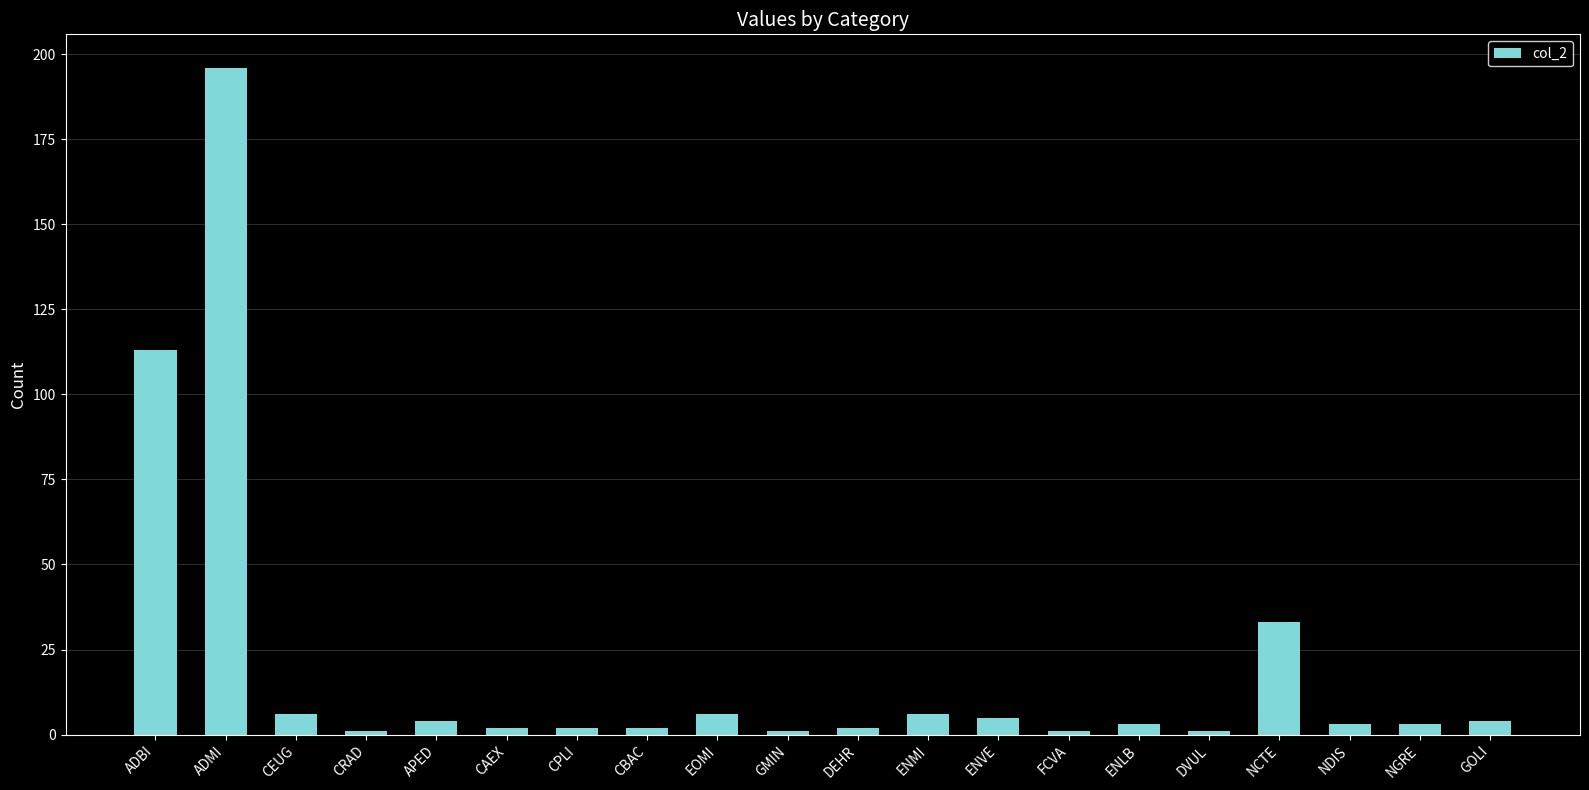

The chart shows a value of 2 at DEHR. True or false?

True